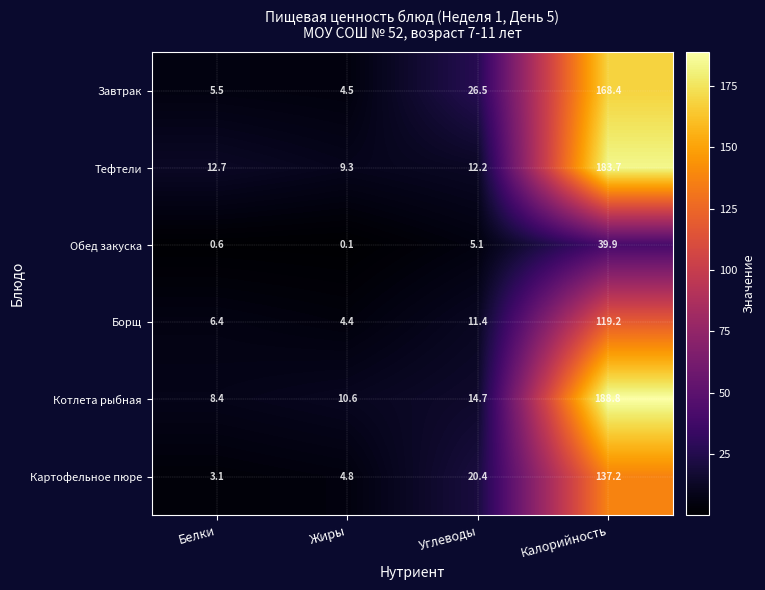

What is the difference between the maximum and minimum values in the Котлета рыбная series?

180.4